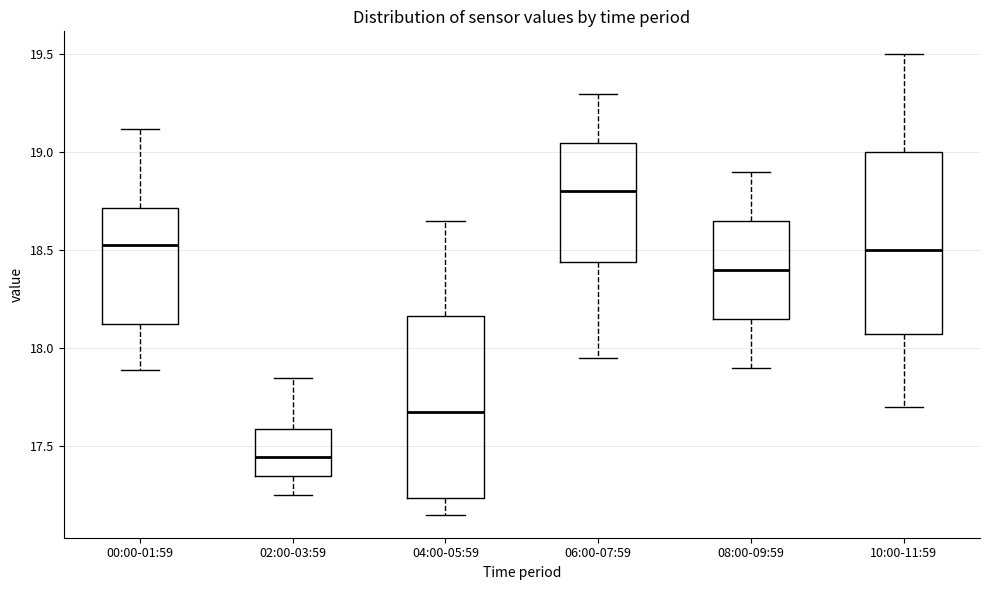

Where does the upper whisker of the box for 06:00-07:59 end on the y-axis? The values are not printed on the chart, so give them approximately, as read against the axis.

19.30